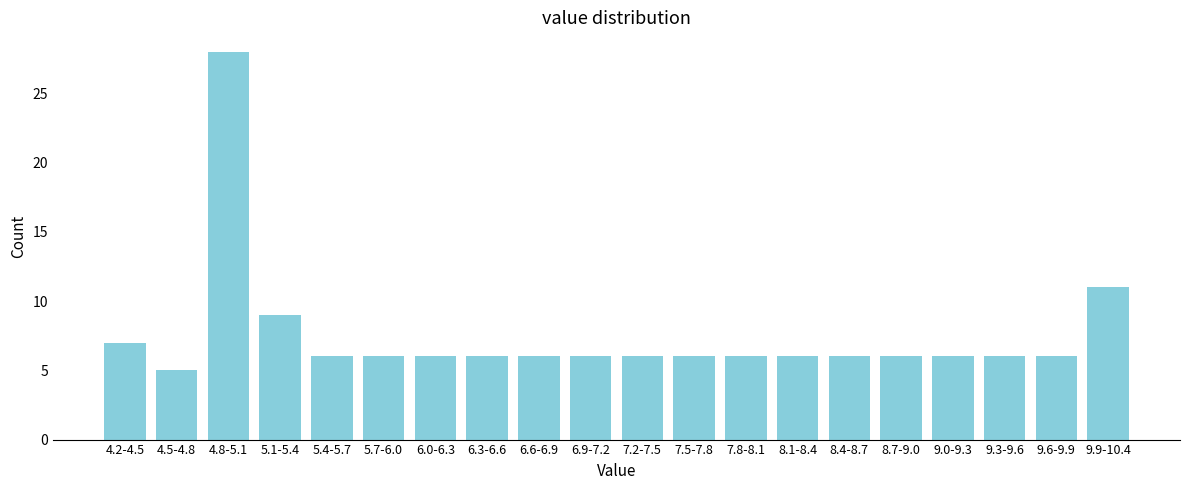

Reading left to right, extract all data points from this chart.

4.2-4.5=7	4.5-4.8=5	4.8-5.1=28	5.1-5.4=9	5.4-5.7=6	5.7-6.0=6	6.0-6.3=6	6.3-6.6=6	6.6-6.9=6	6.9-7.2=6	7.2-7.5=6	7.5-7.8=6	7.8-8.1=6	8.1-8.4=6	8.4-8.7=6	8.7-9.0=6	9.0-9.3=6	9.3-9.6=6	9.6-9.9=6	9.9-10.4=11